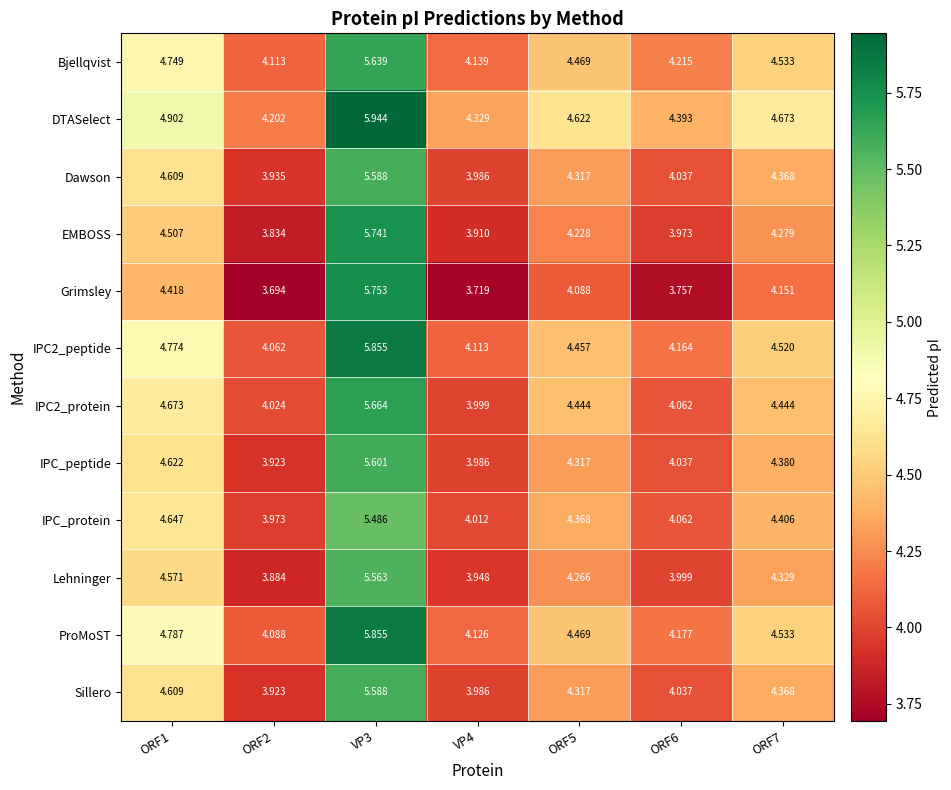

Which series changed the most between VP3 and VP4?

Grimsley